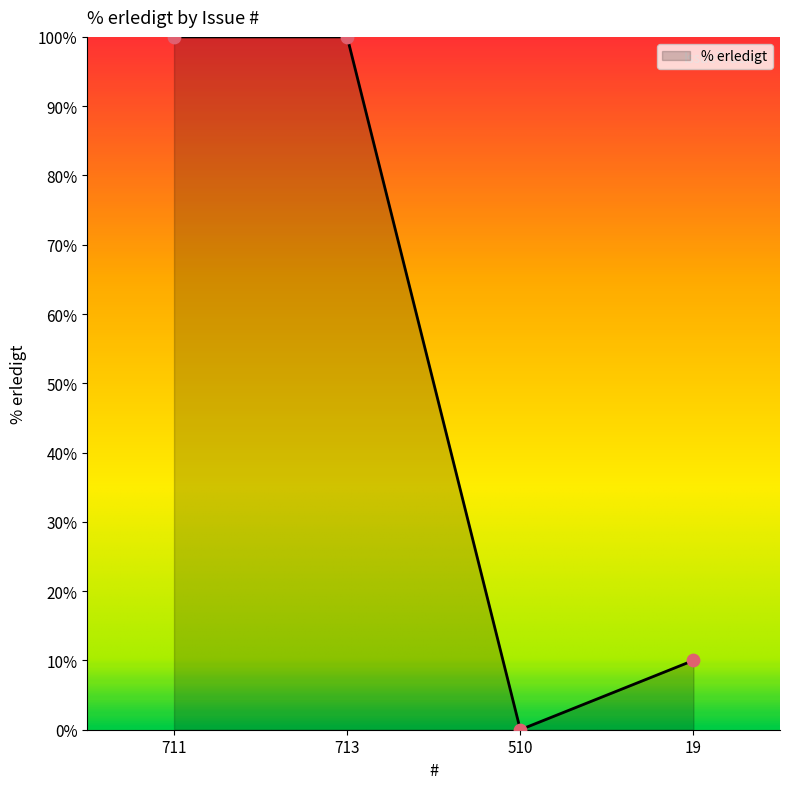

What is the change in value from 510 to 19?

+10